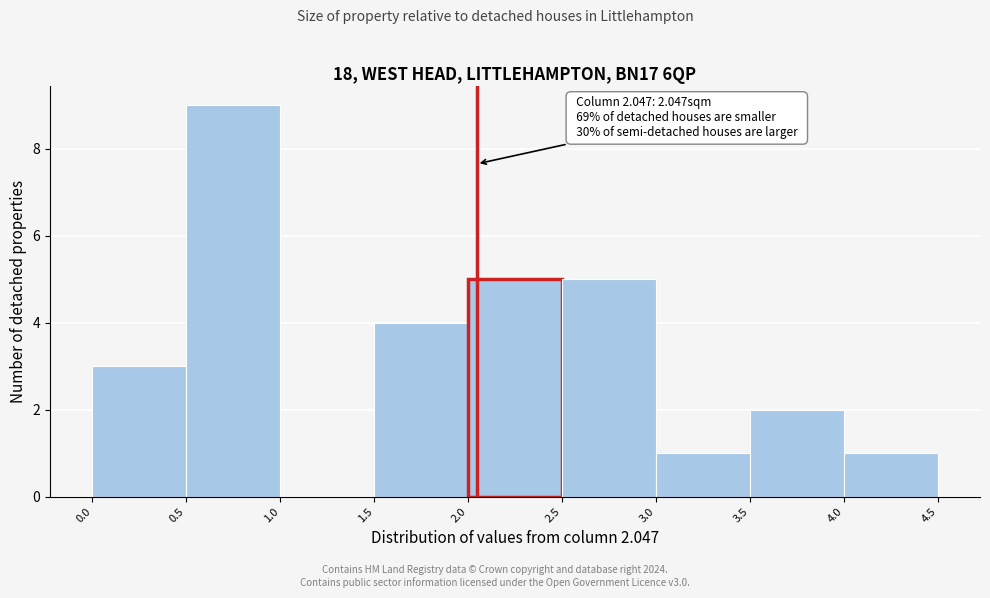

Over which range of the x-axis is the bar tallest?

0.5 to 1.0